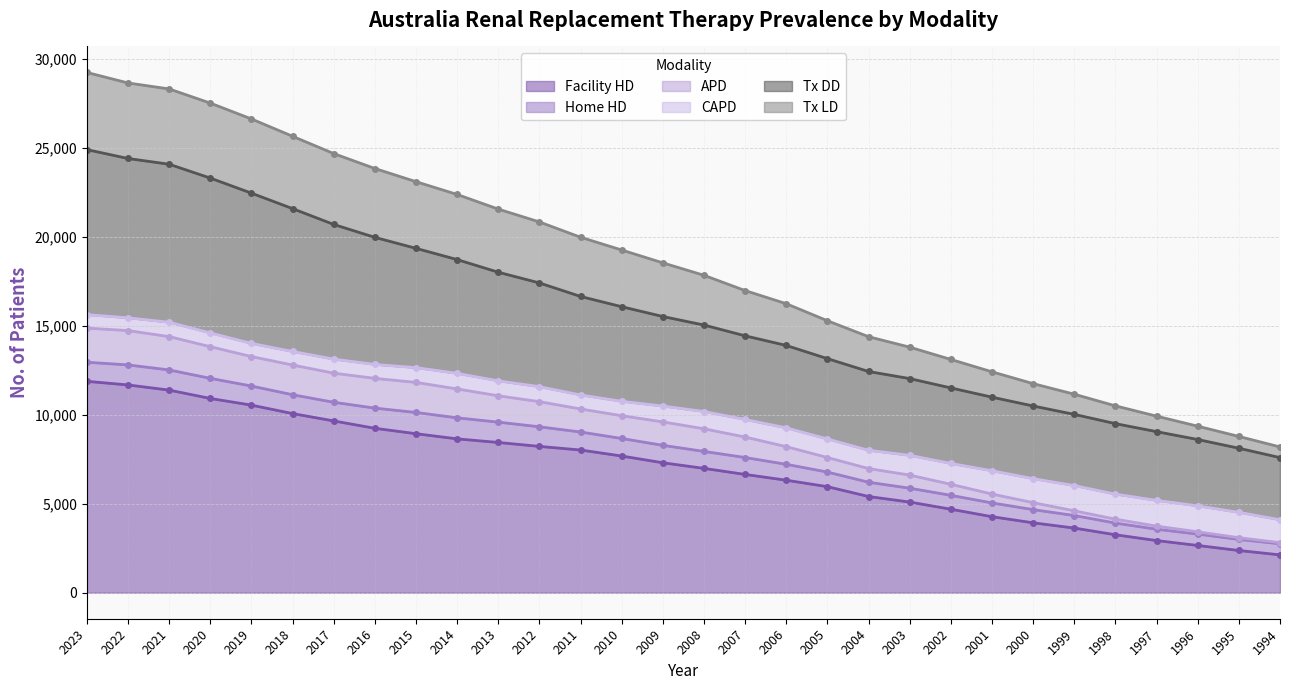

The Tx LD series shows 8235 at 1996. True or false?

False